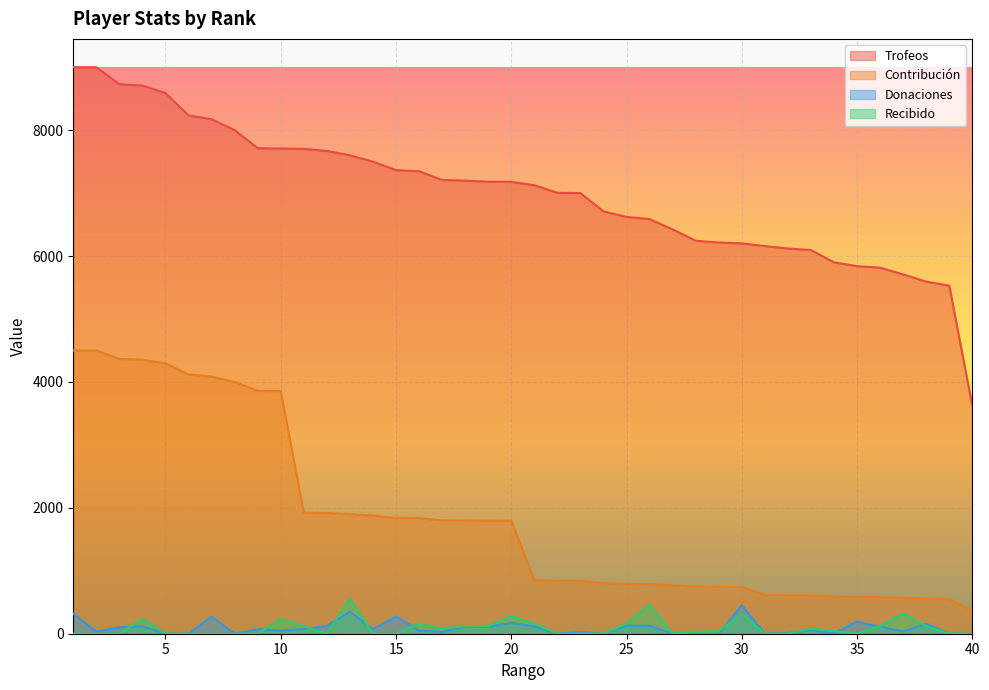

Where is Recibido nearest to the value 280?

20